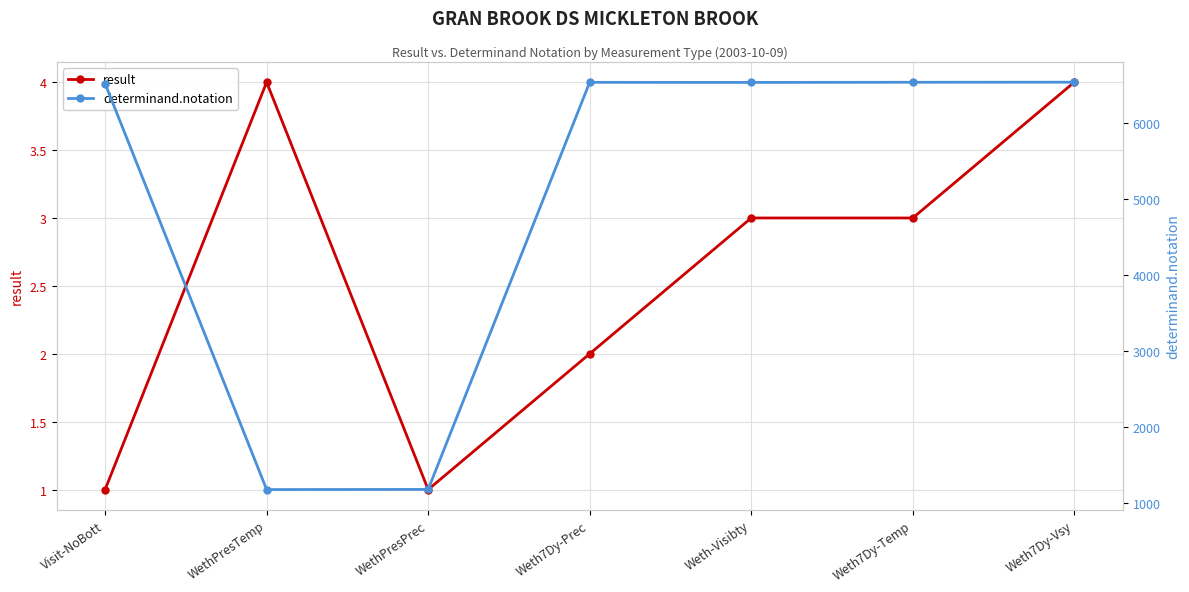

True or false: determinand.notation and result intersect in this chart.

False